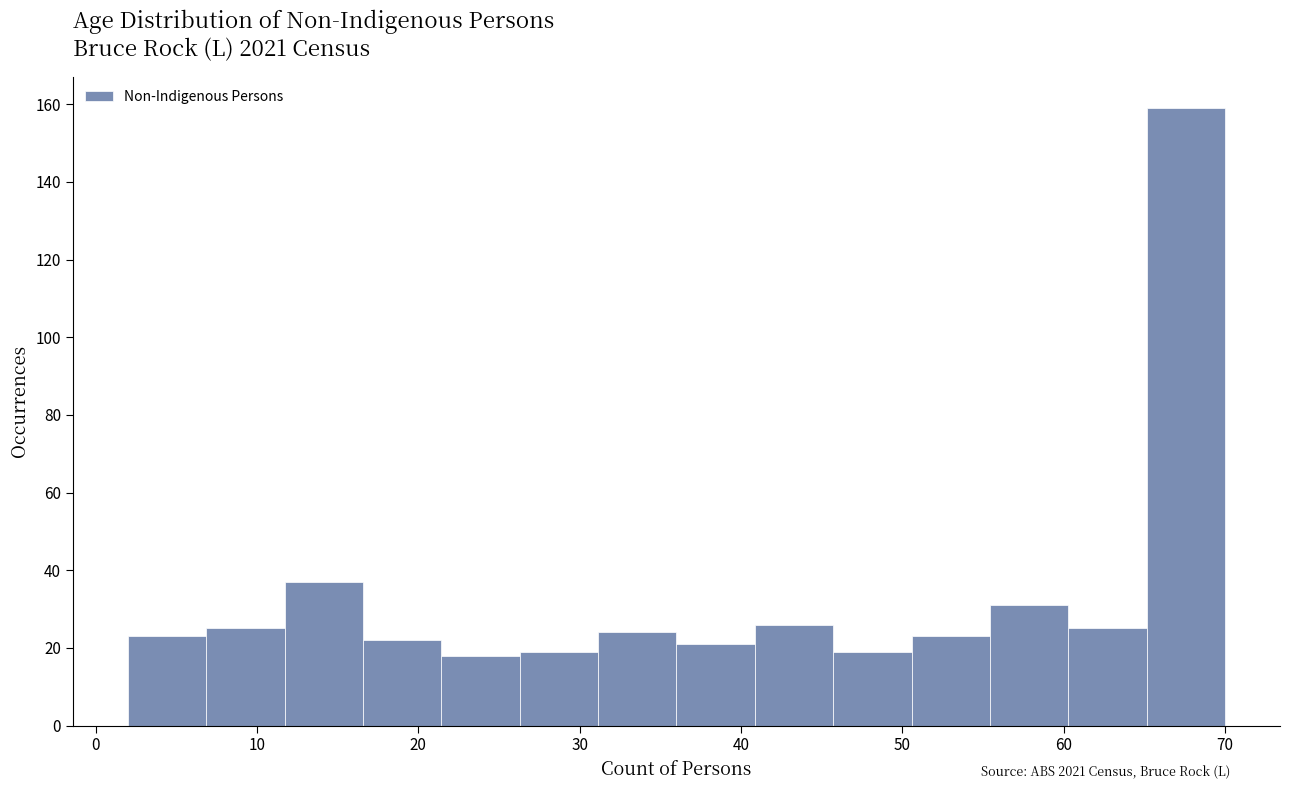

Which range on the x-axis has the tallest bar?

65 to 70